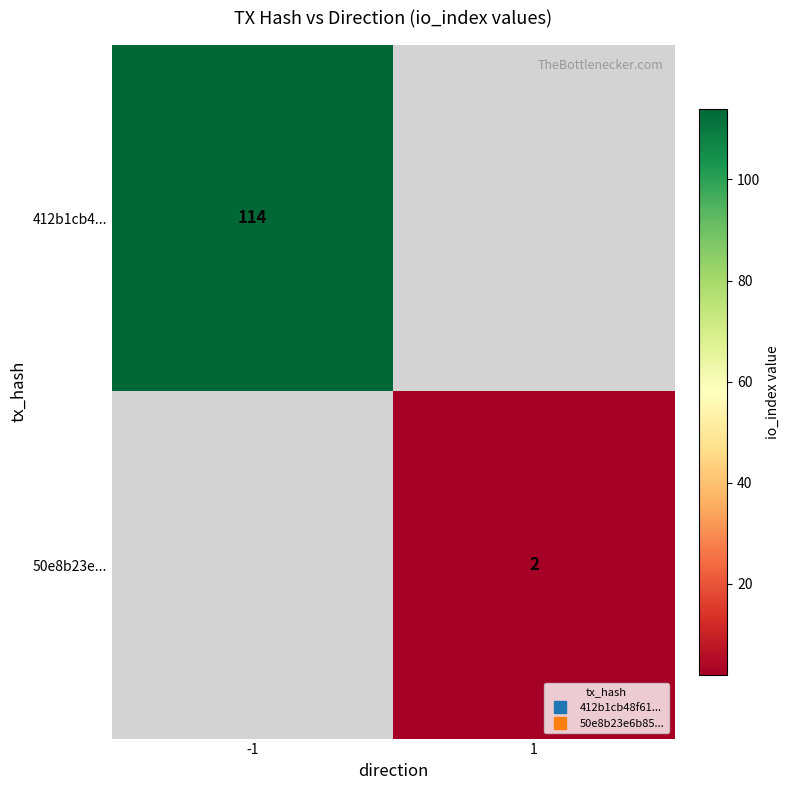

What is the highest value of the 412b1cb4... series?

114.0